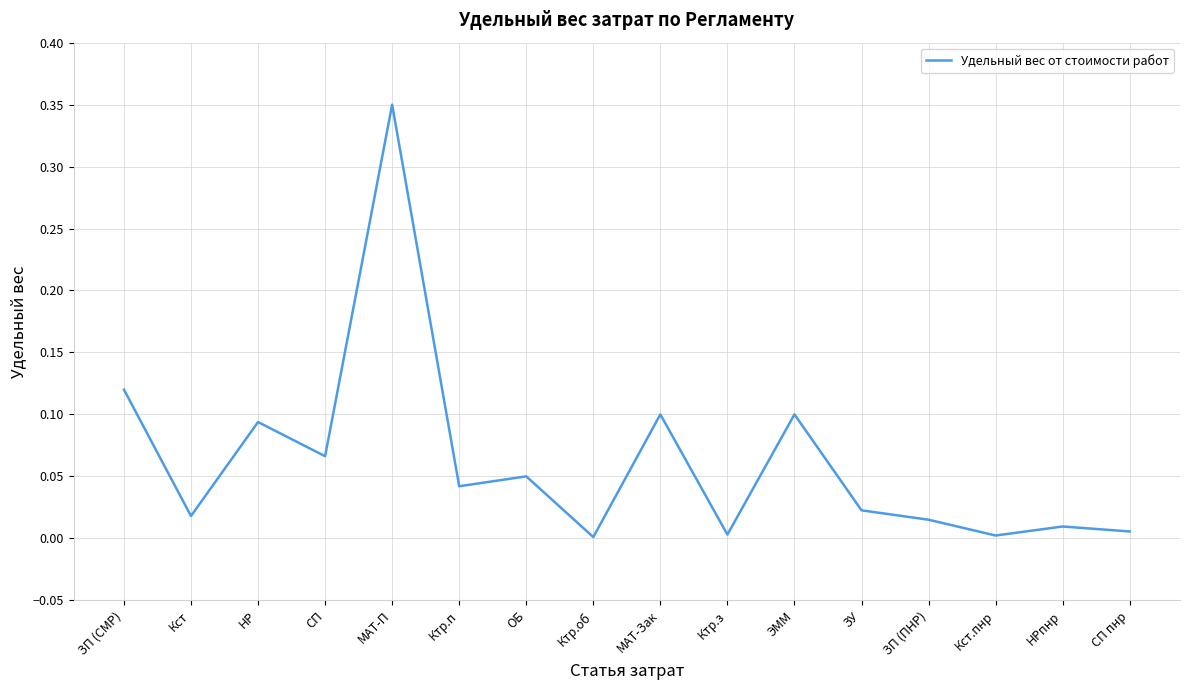

What position from the left is ЗП (ПНР)?

13